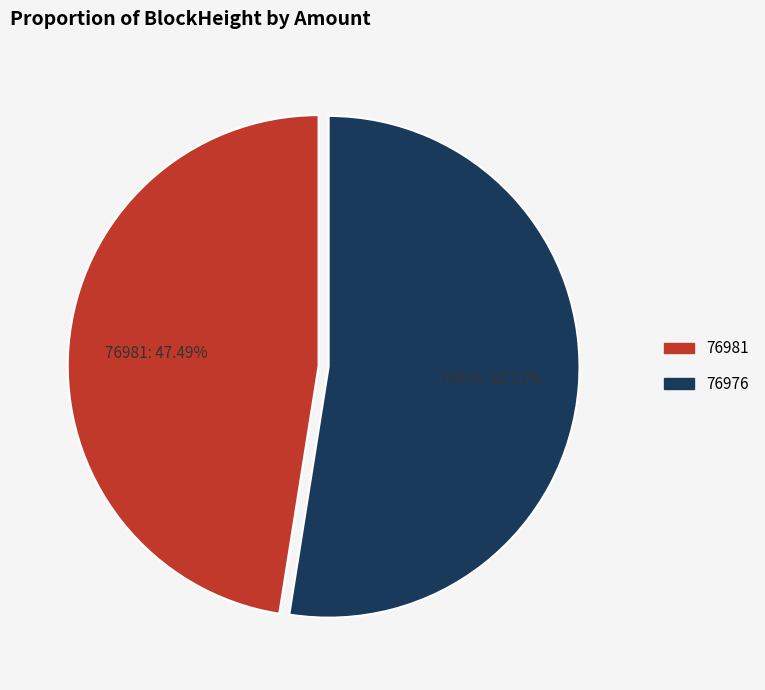

What percentage do 76981 and 76976 together represent?

100.0%